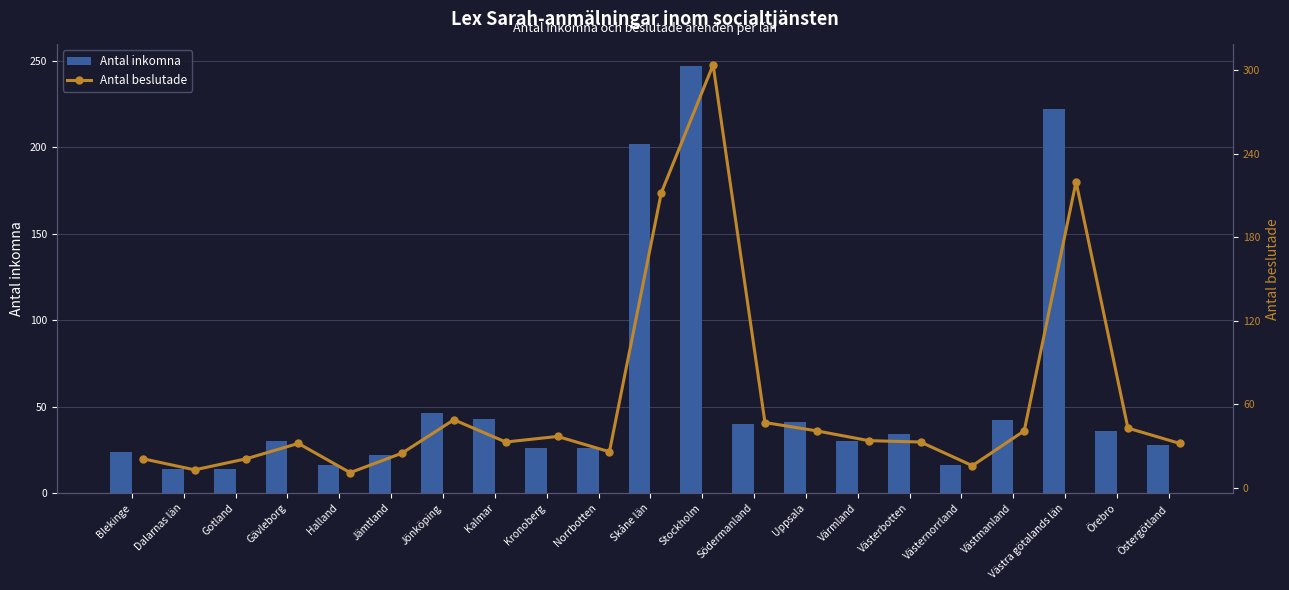

Is it true that Antal inkomna equals 341 at Stockholm?

False